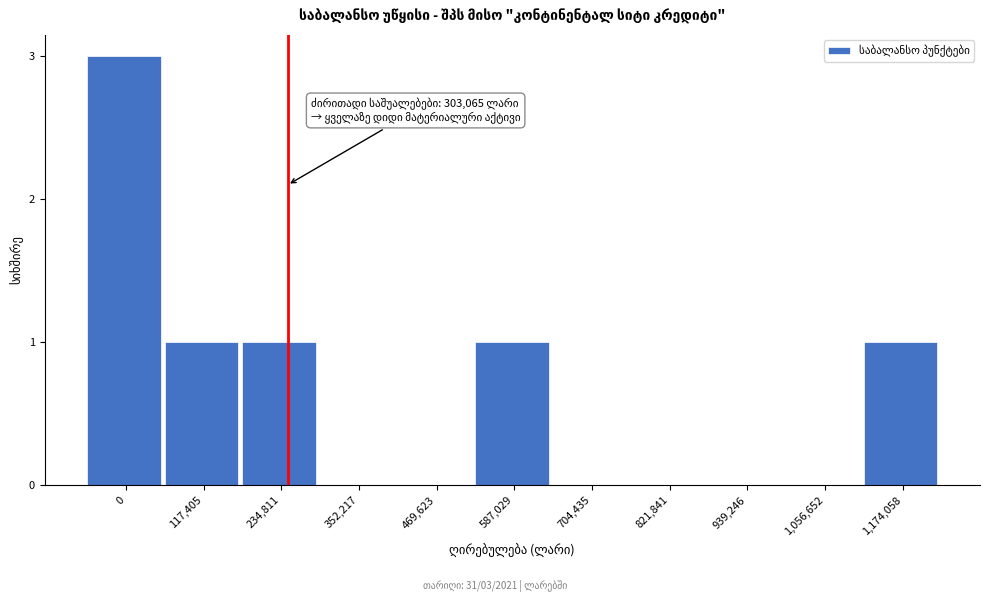

Reading left to right, list all the values displayed in this chart.

0=3	117,405=1	234,811=1	352,217=0	469,623=0	587,029=1	704,435=0	821,841=0	939,246=0	1,056,652=0	1,174,058=1